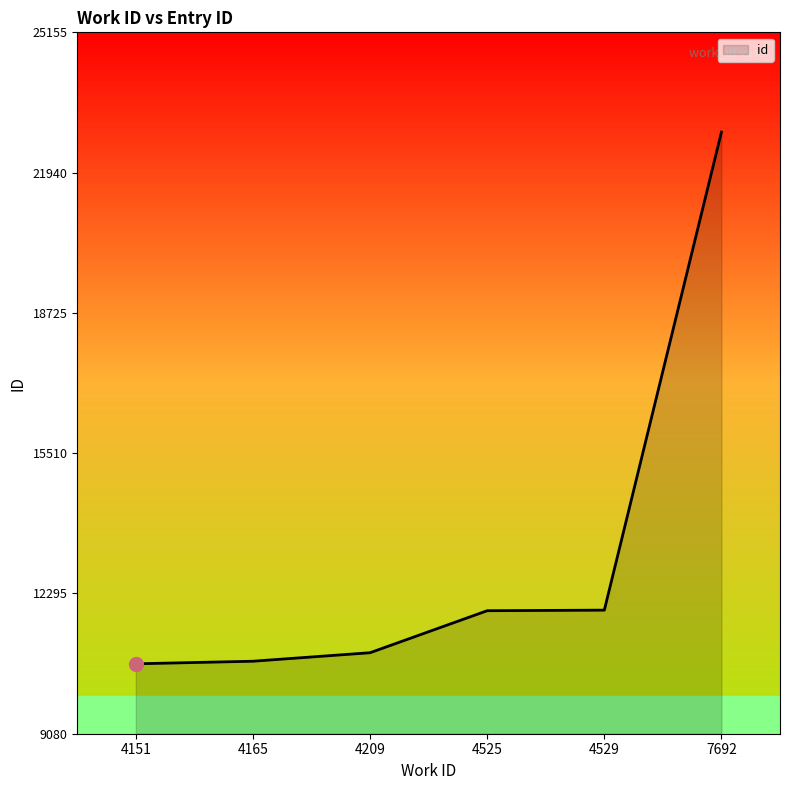

What is the ratio of the value at 4209 to the value at 4529?

0.9